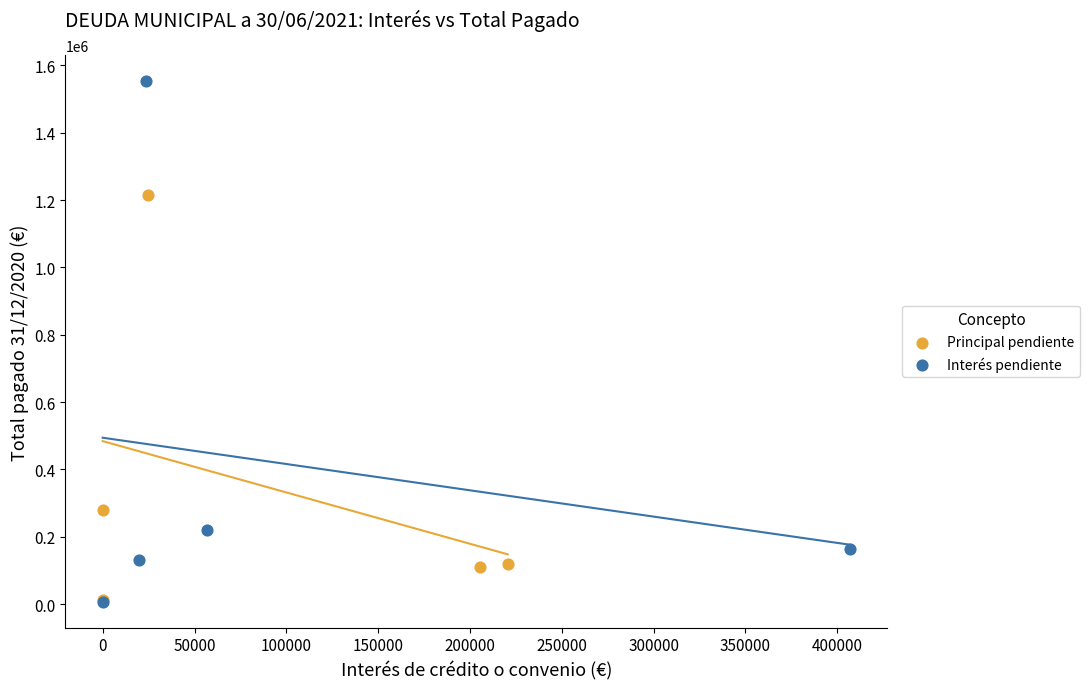

Which series contains the highest Y value?

Interés pendiente